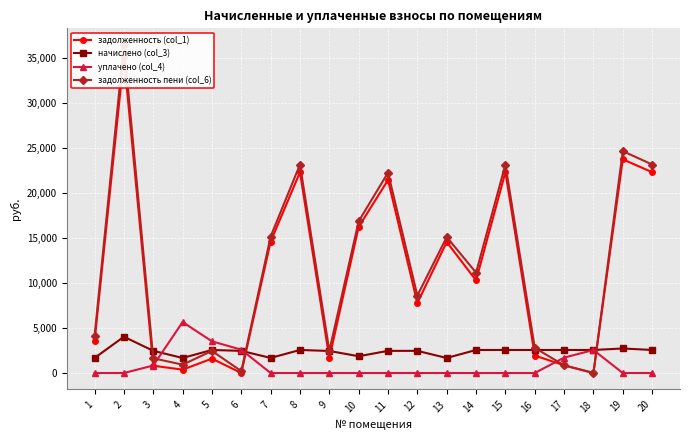

What are all the series names shown in the legend?

задолженность (col_1), начислено (col_3), уплачено (col_4), задолженность пени (col_6)